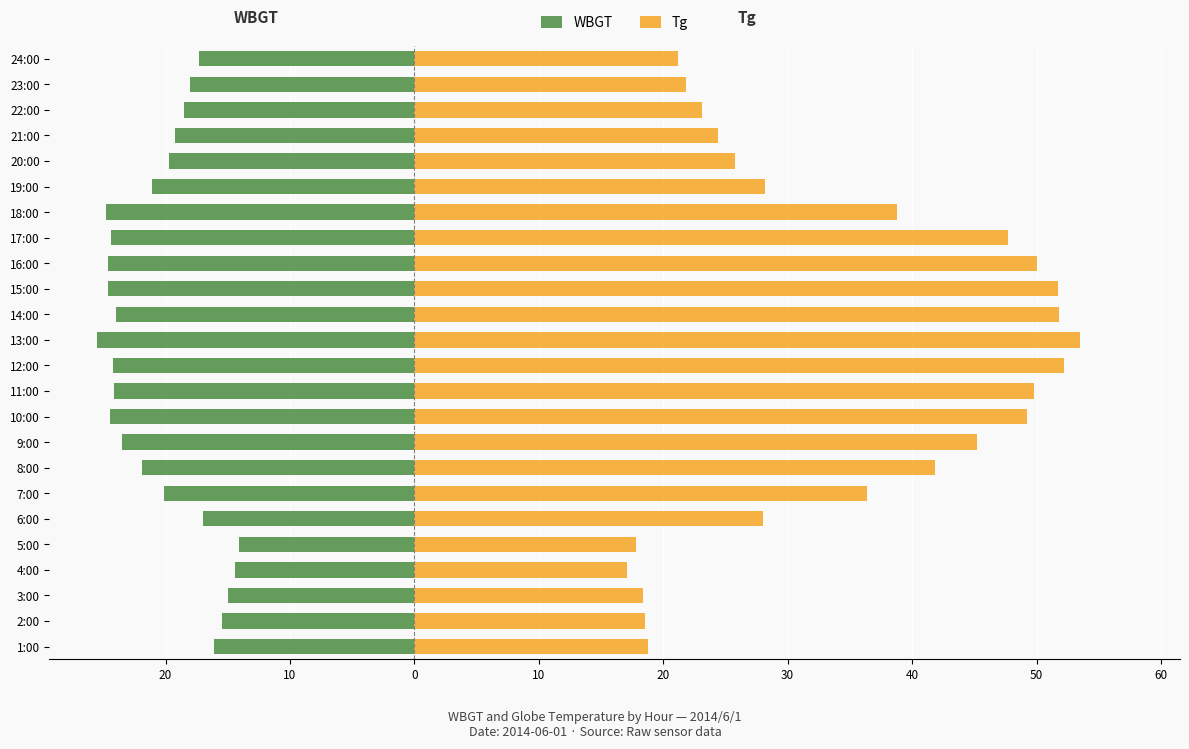

Is it true that Tg equals 78.6 at 14:00?

False